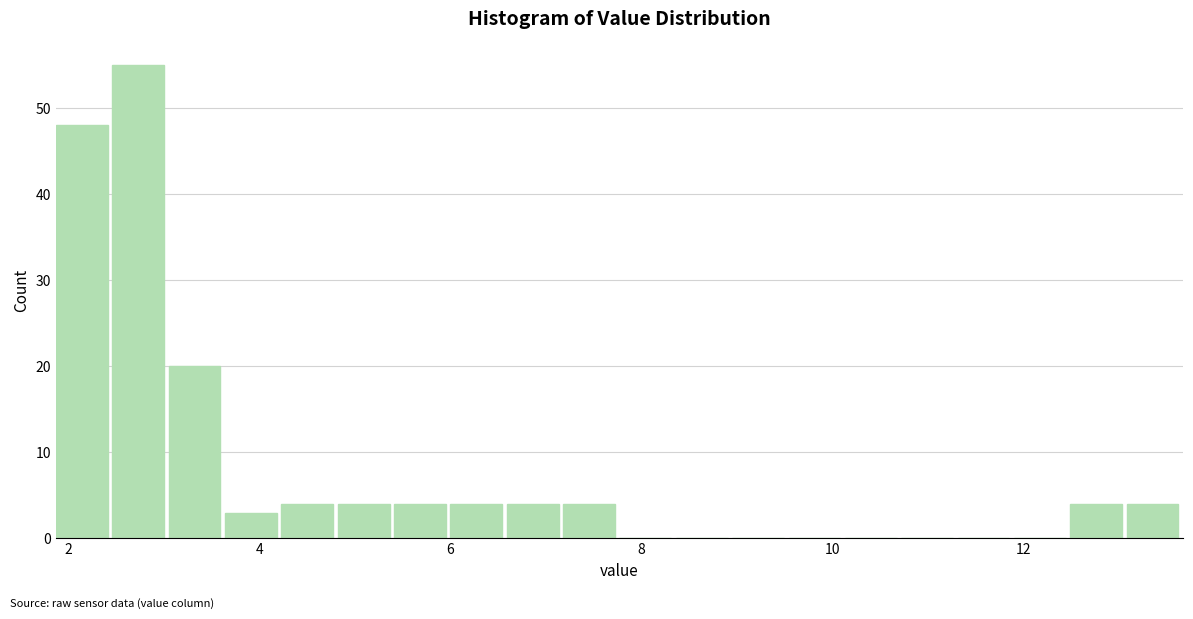

Read against the x-axis, roughly where is the centre of the tallest bar?

2.8